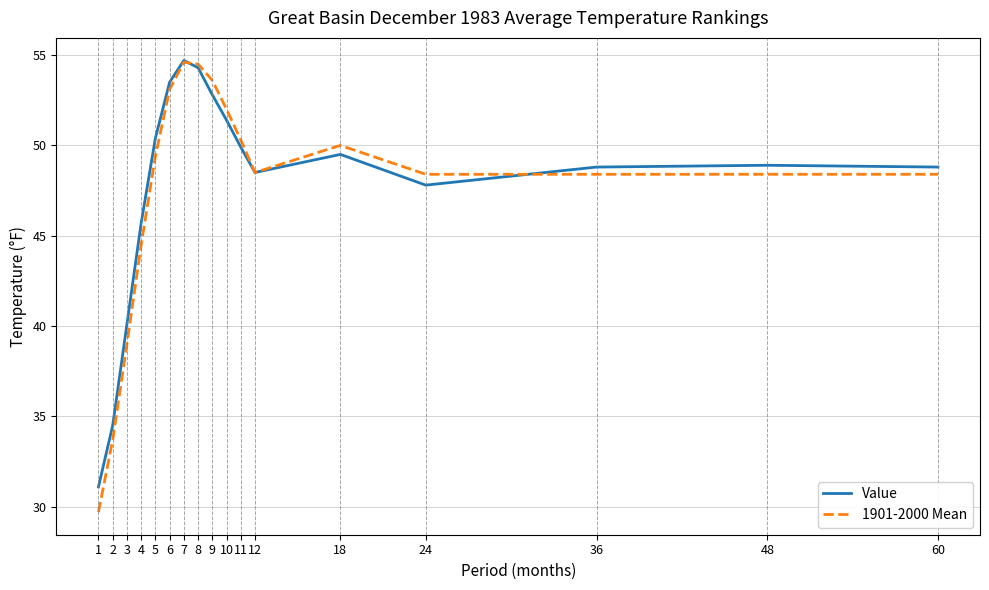

What is the highest value of the Value series?

54.7